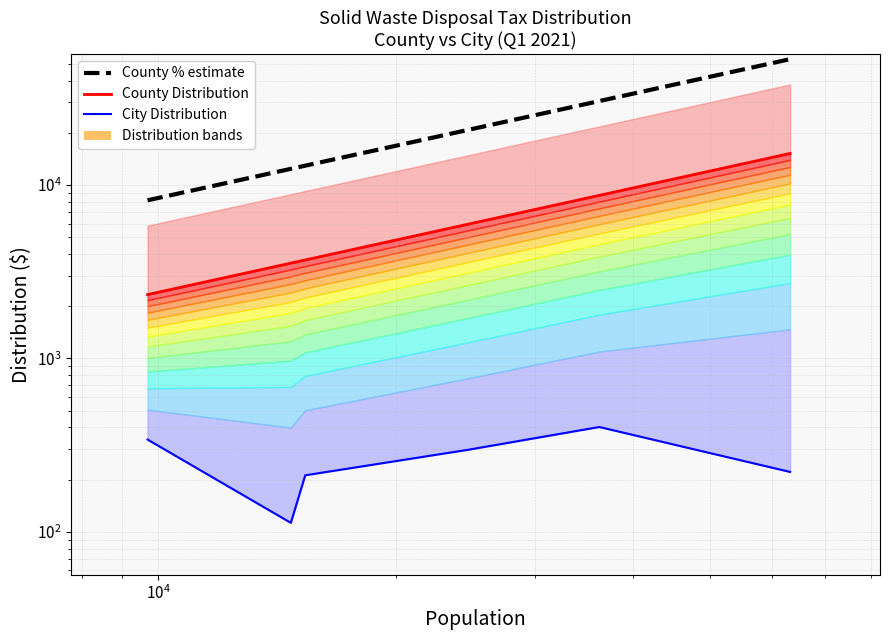

What is the difference between the maximum and minimum values in the County % estimate series?

45126.0